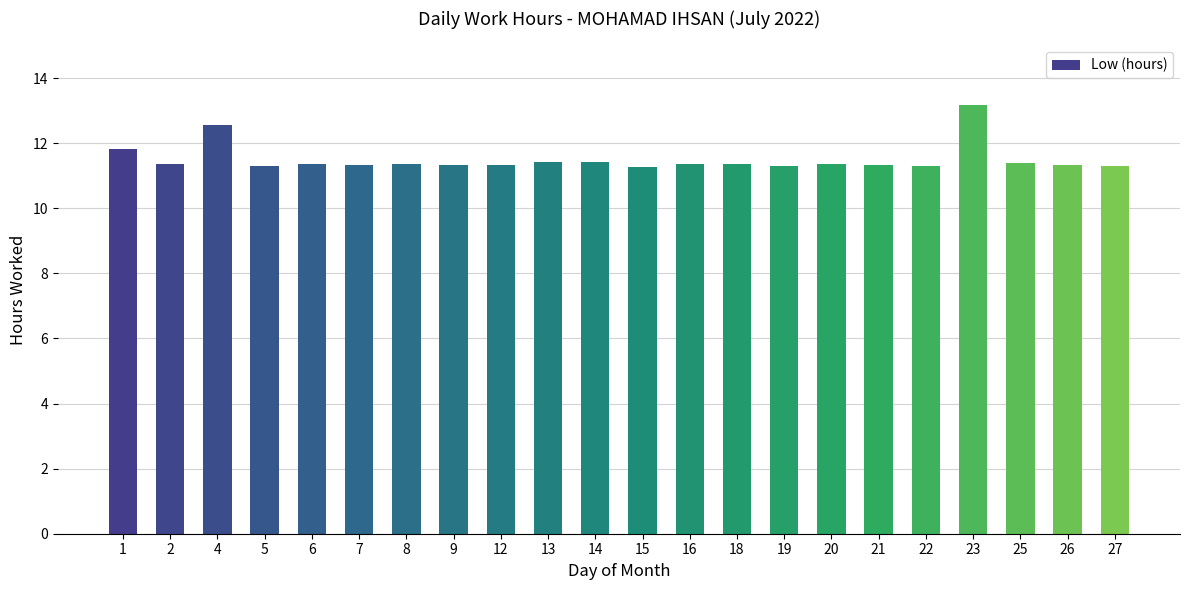

What is the average value?

11.5